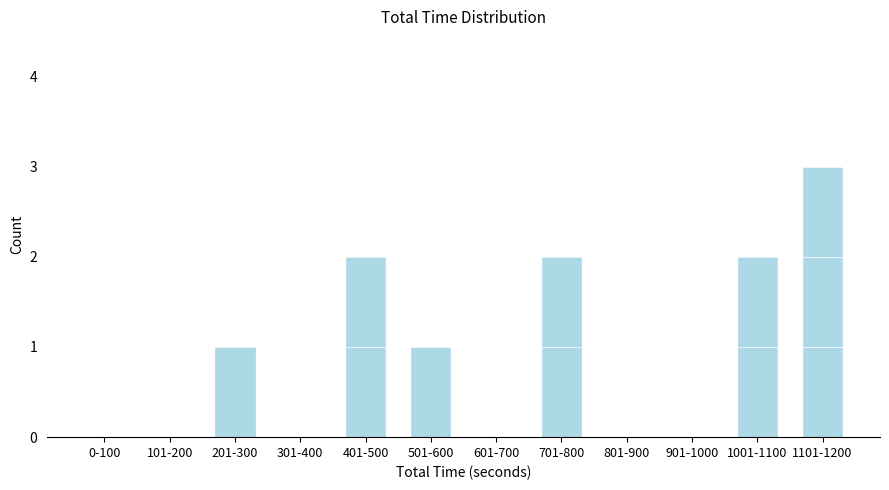

Reading left to right, list all the values displayed in this chart.

0-100=0	101-200=0	201-300=1	301-400=0	401-500=2	501-600=1	601-700=0	701-800=2	801-900=0	901-1000=0	1001-1100=2	1101-1200=3